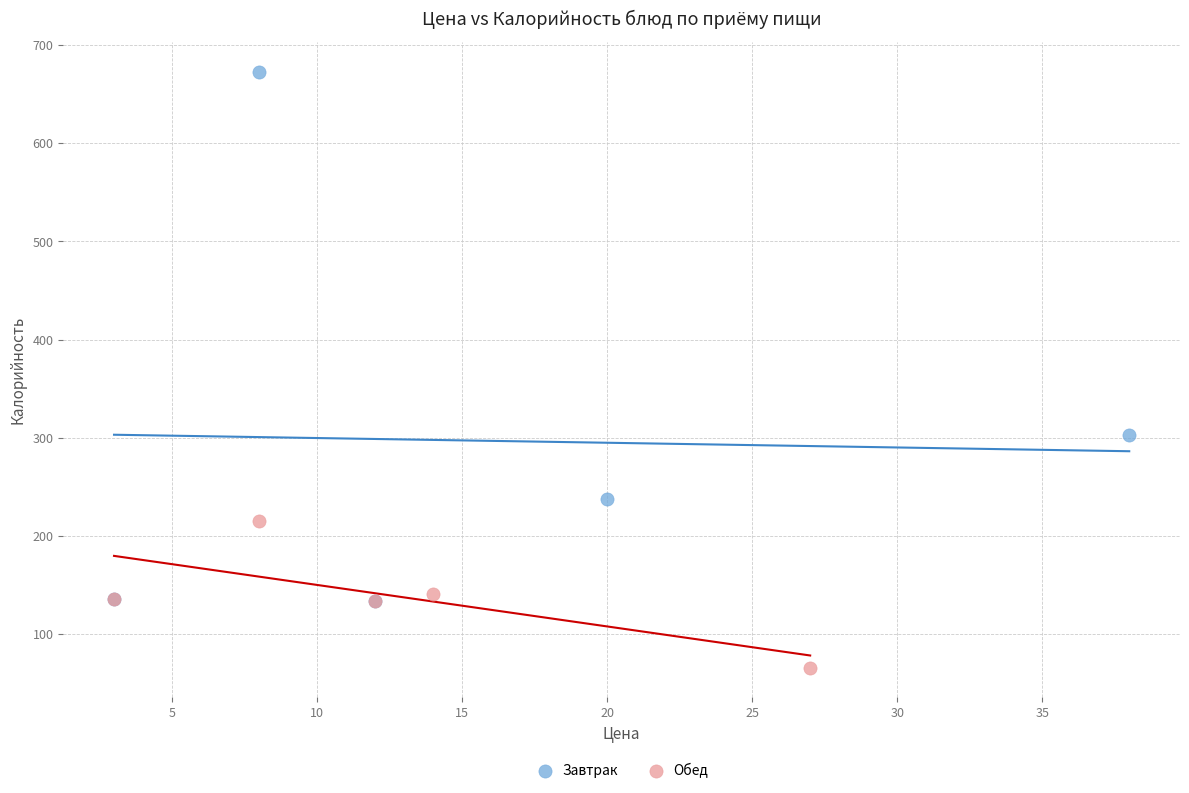

Which series has the largest Y range (max minus min)?

Завтрак